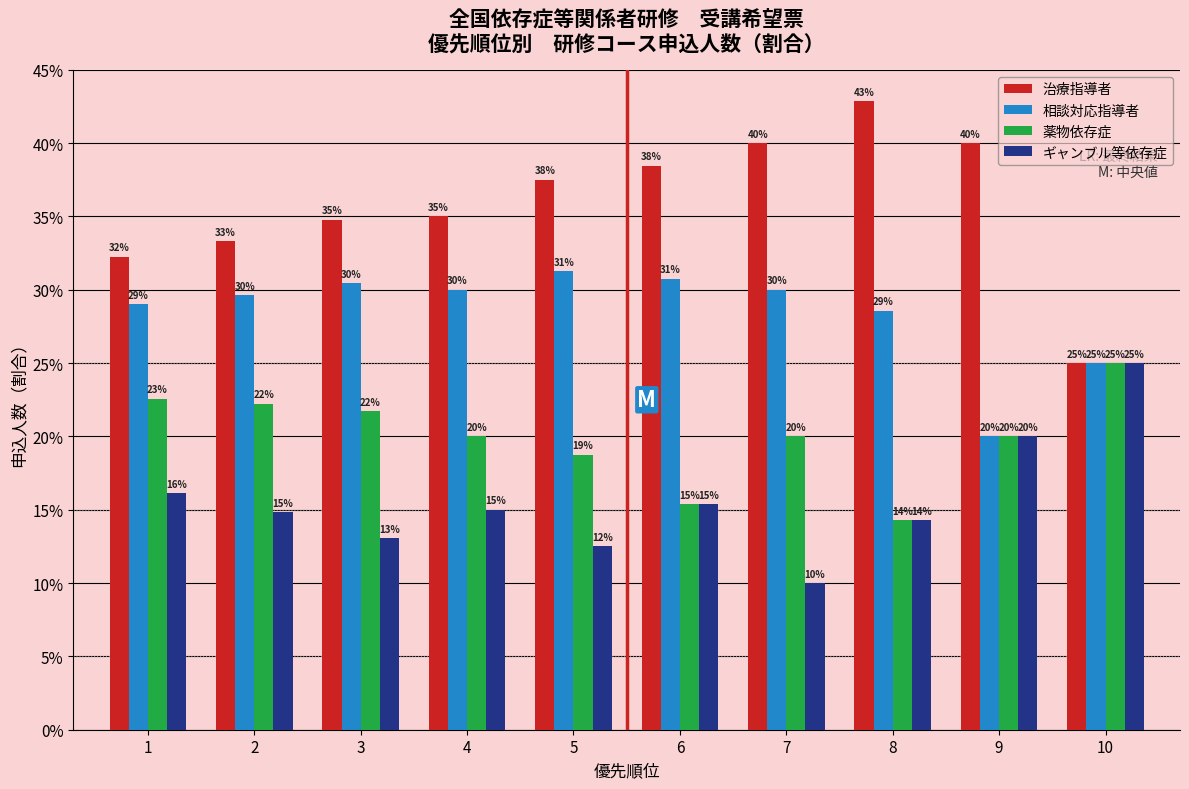

Is it true that 相談対応指導者 equals 28.6 at 8?

True